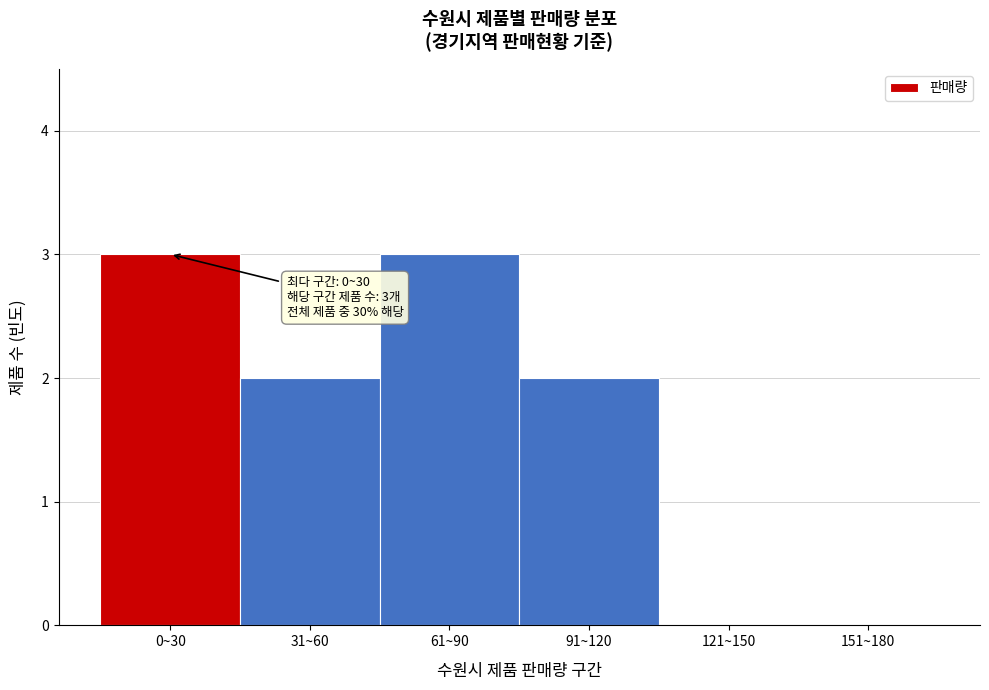

Reading left to right, list all the values displayed in this chart.

0~30=3	31~60=2	61~90=3	91~120=2	121~150=0	151~180=0